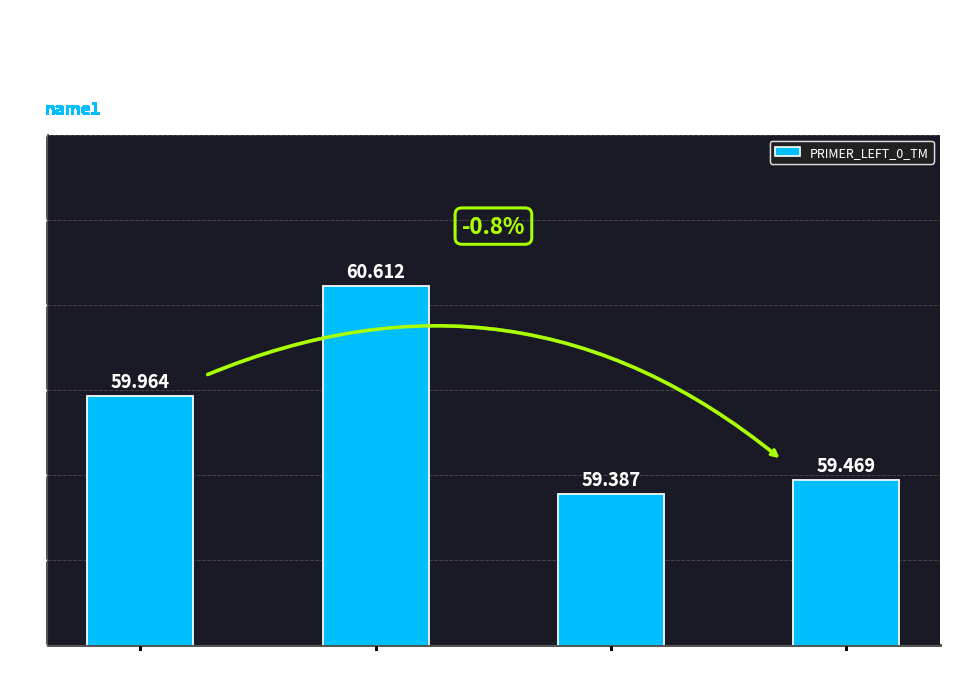

Reading left to right, list all the values displayed in this chart.

60.0	60.6	59.4	59.5